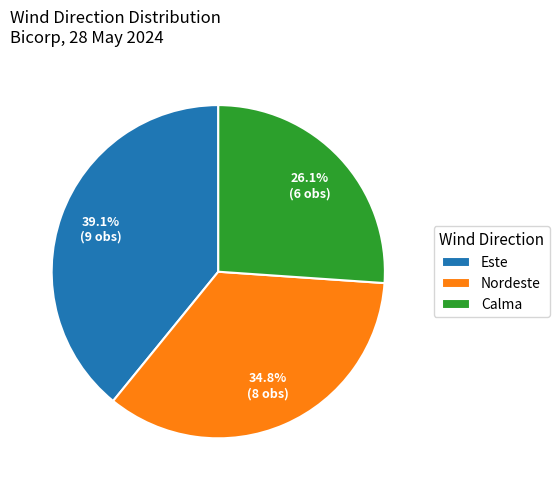

Is there a majority slice in this chart?

No